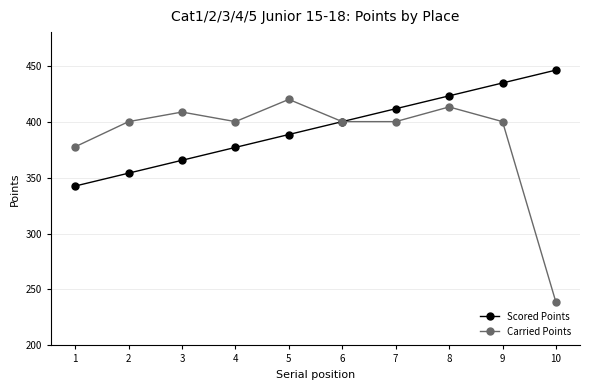

Does the chart have visible grid lines?

Yes